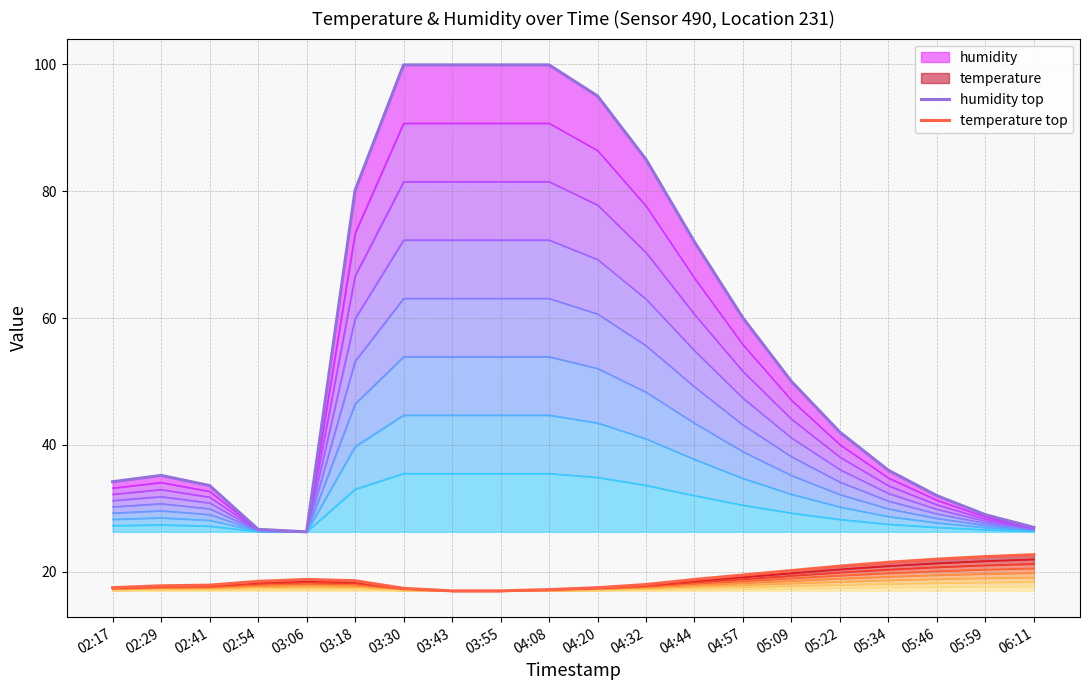

Read the temperature top value at 03:43.

17.0